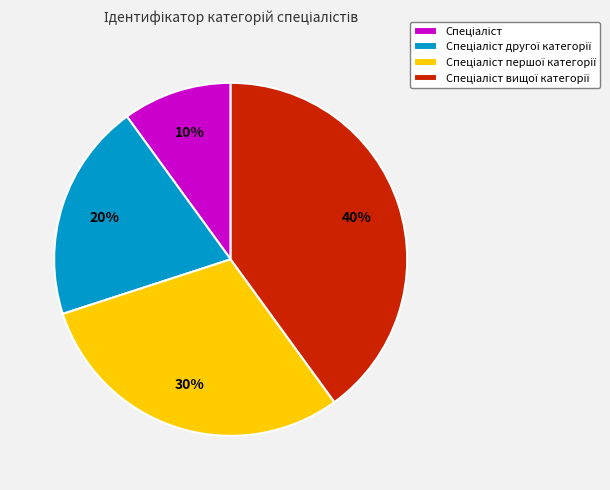

To the nearest percent, what is the average slice percentage?

25%